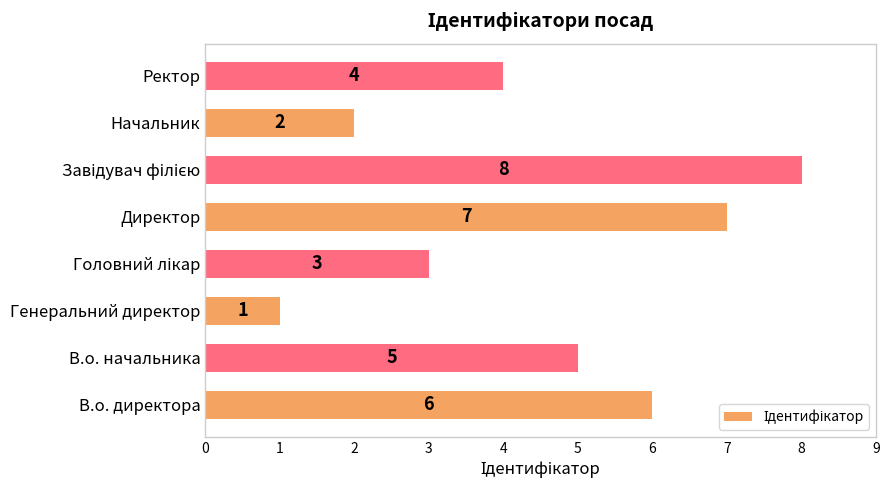

Reading bottom to top, what are all the values shown in this chart?

6	5	1	3	7	8	2	4